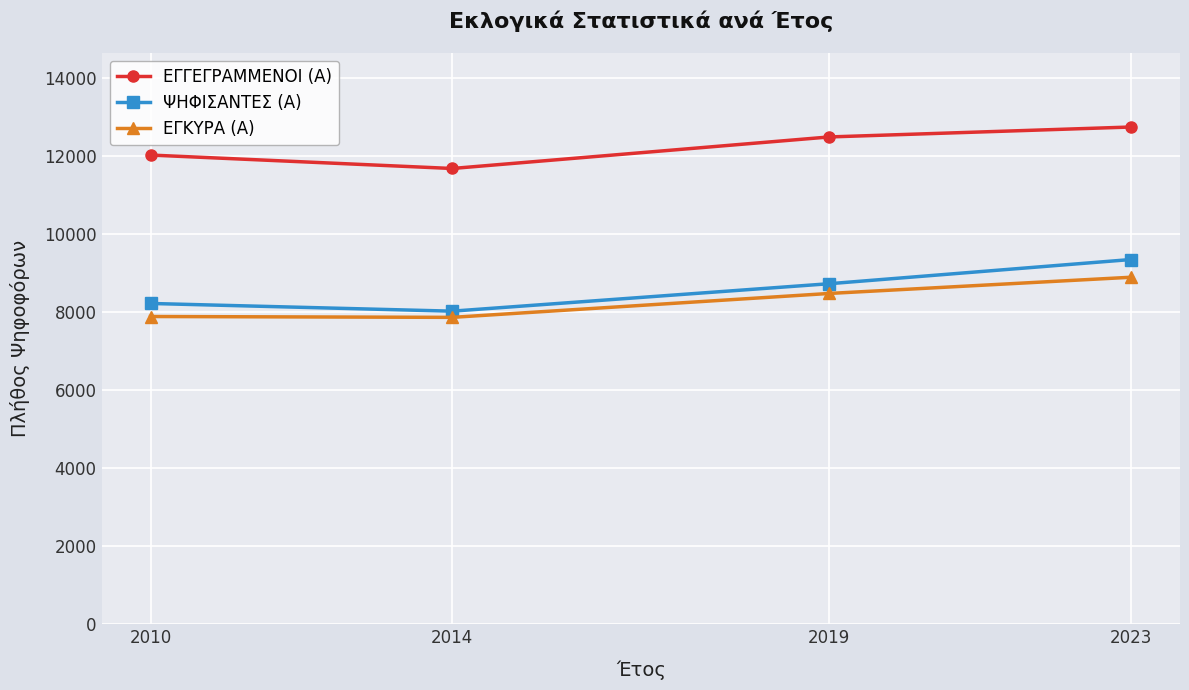

What is the smallest value displayed?

7866